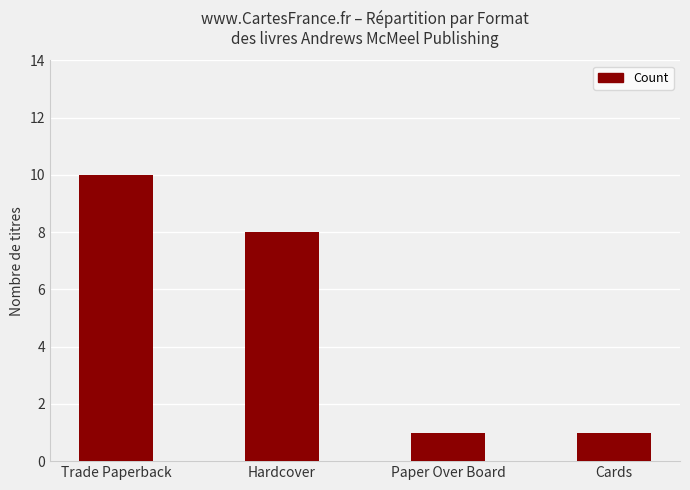

Between Trade Paperback and Cards, which is larger?

Trade Paperback